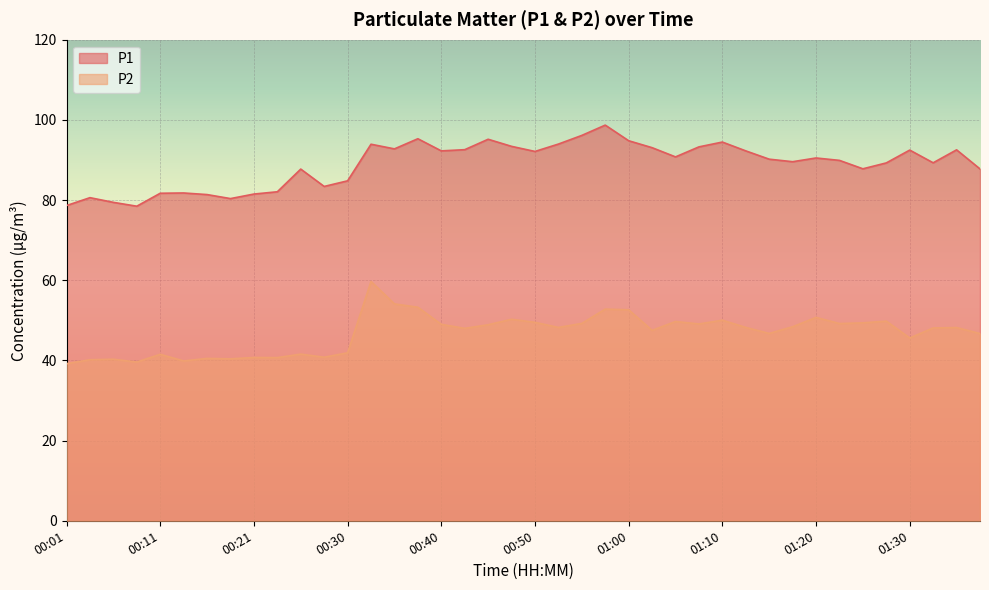

Is it true that P2 equals 48.2 at 01:35?

True